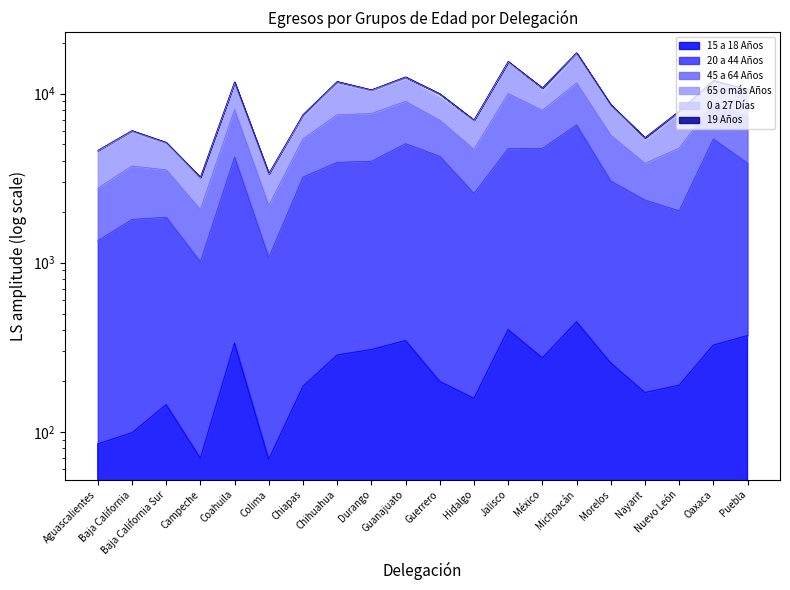

True or false: 20 a 44 Años has more than 1 interior local peaks.

True